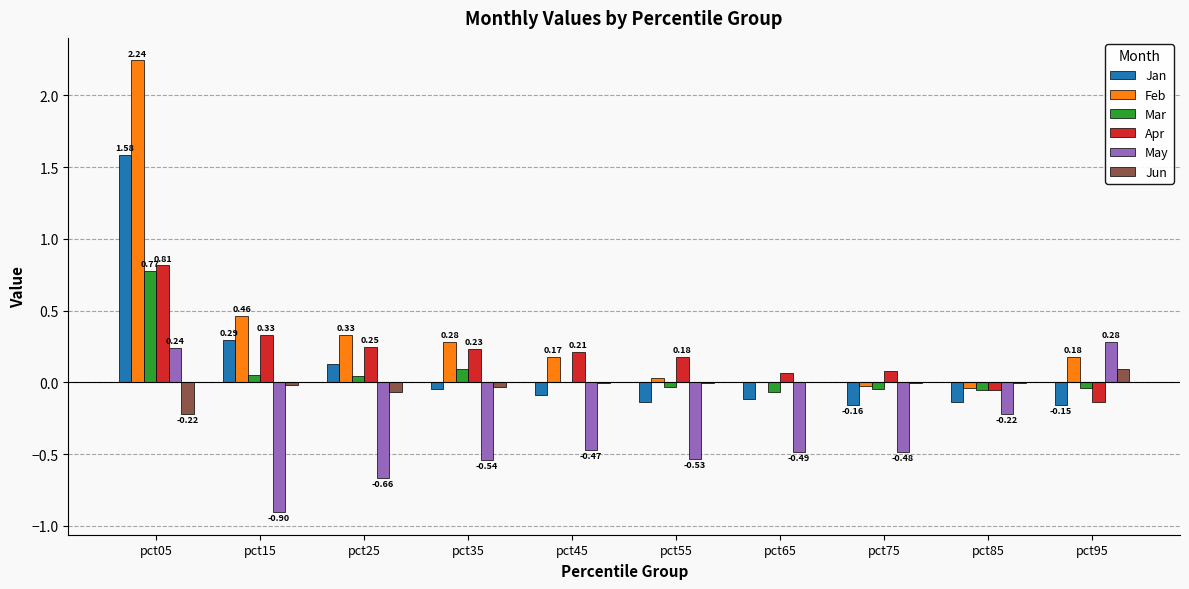

What is the sum of all Jun values?

-0.3